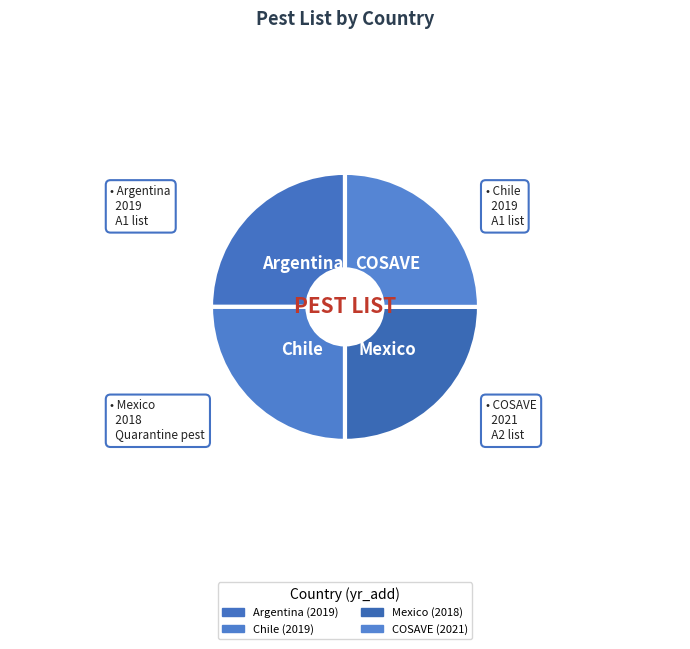

Is it true that Chile is 25% of the pie?

True